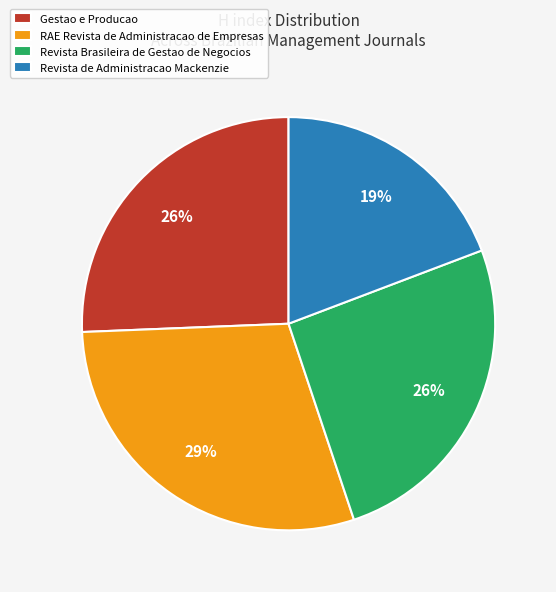

Is there any slice that represents more than half of the pie?

No